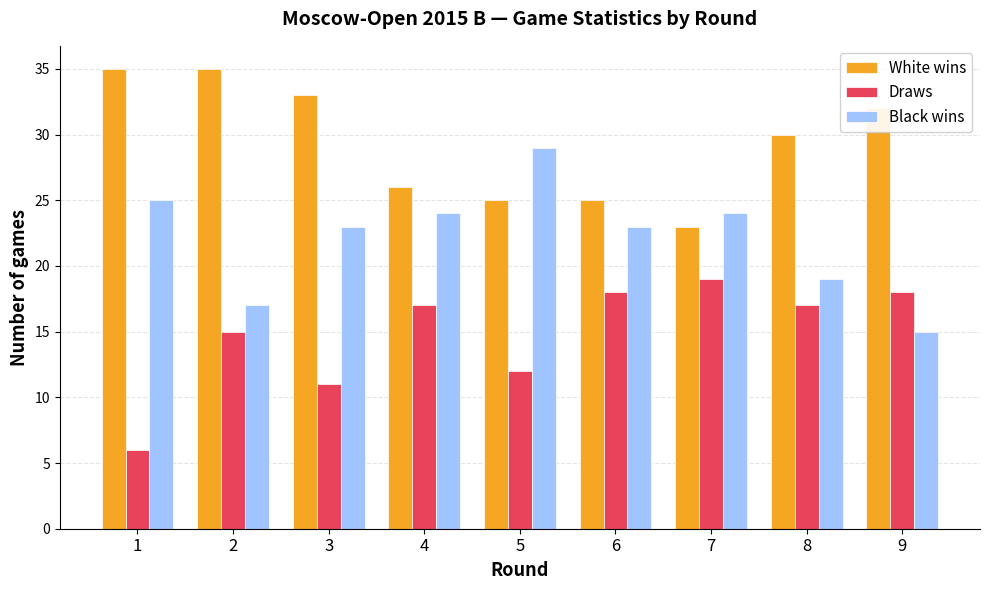

What is the minimum value for Draws?

6